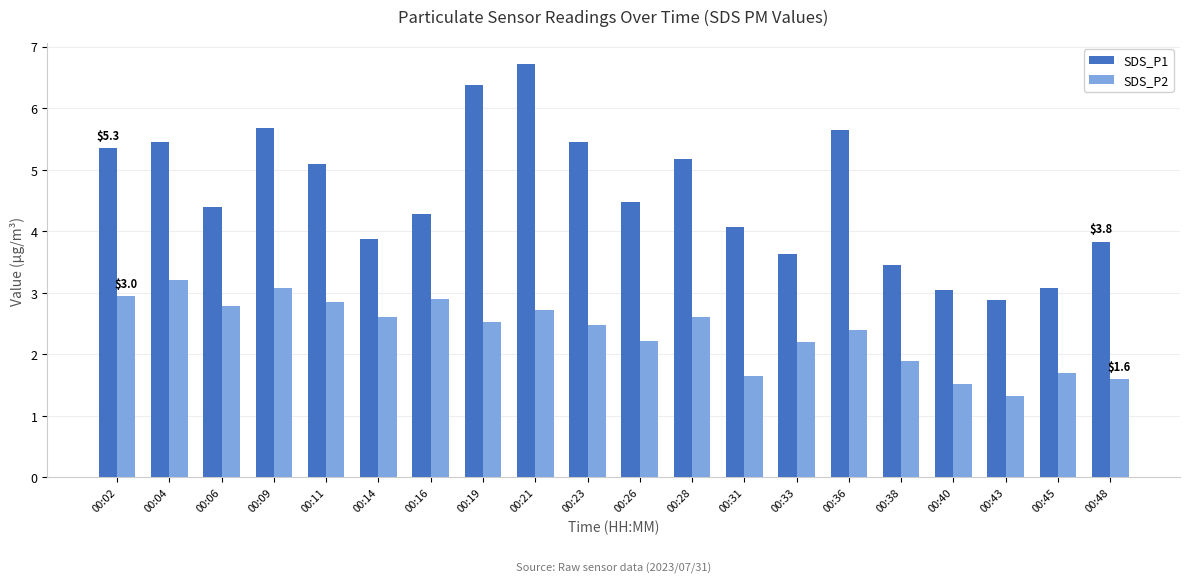

Count the number of data series in this chart.

2